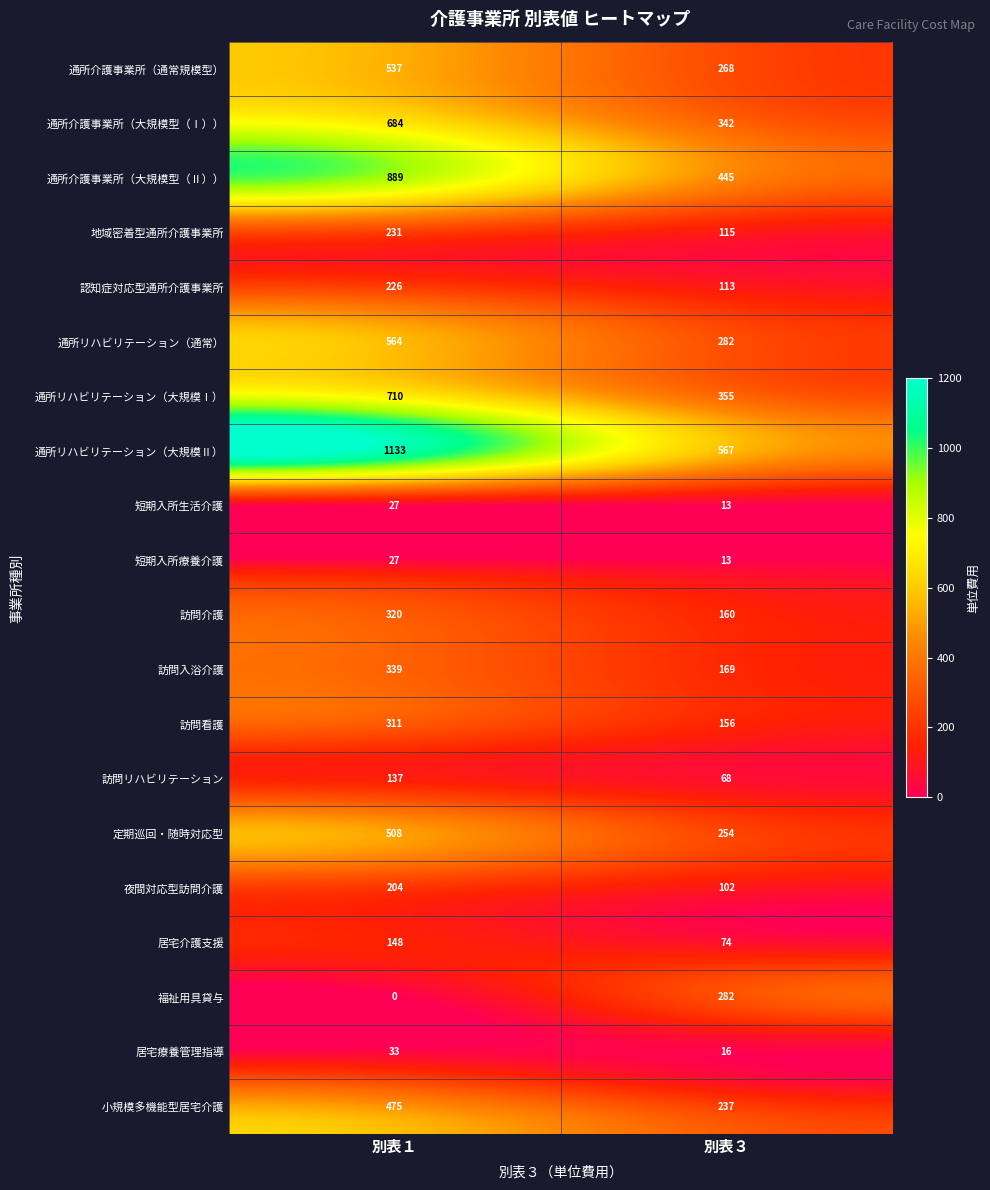

What is the minimum value for 夜間対応型訪問介護?

102